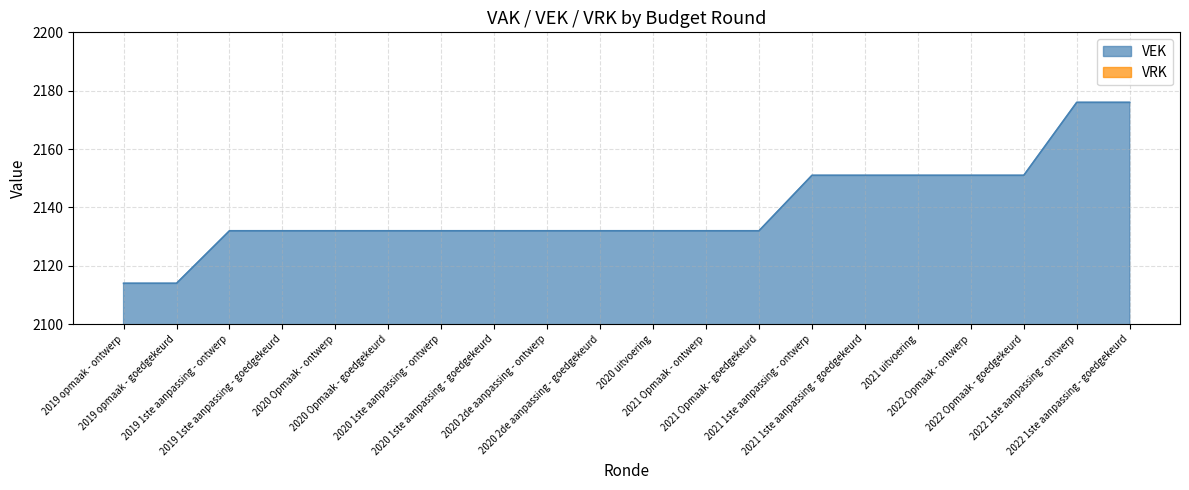

At which label does the data first exceed 2132?

2021 1ste aanpassing - ontwerp